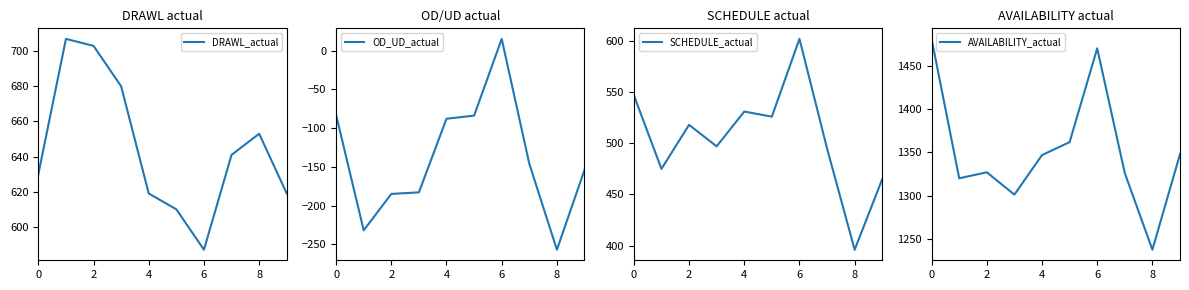

At how many categories does at least one series exceed 449?

10